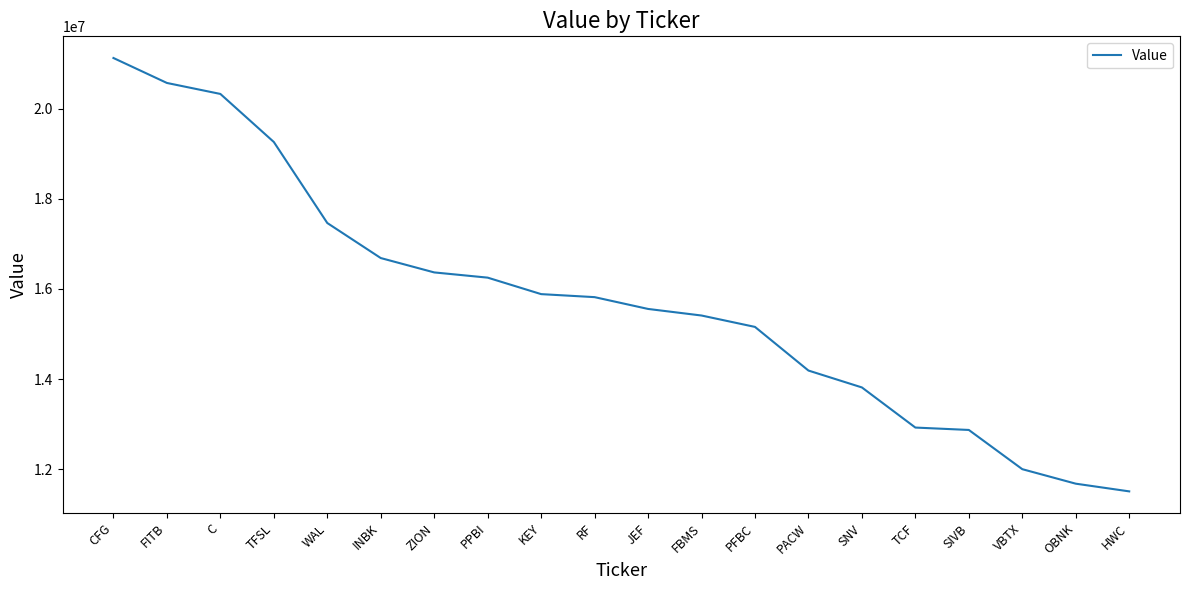

Which category has the lowest value across all series?

HWC